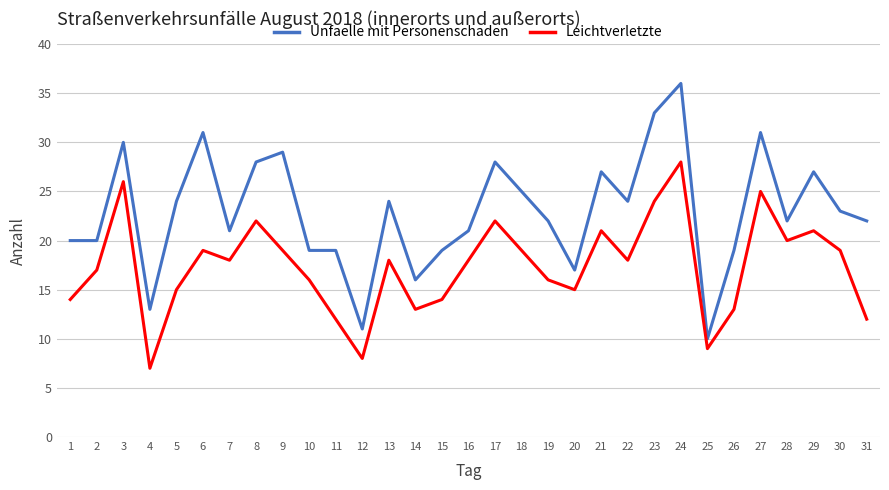

What is the spread (max minus min) of values at 5?

9